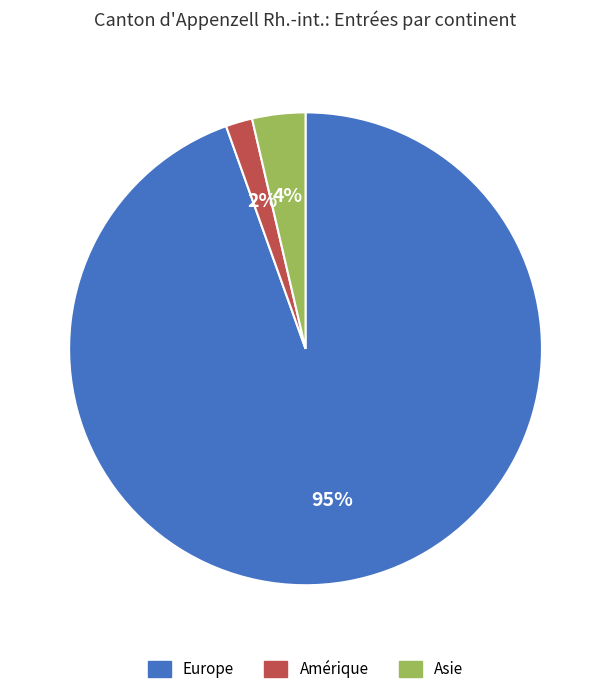

To the nearest percent, what is the average slice percentage?

33%